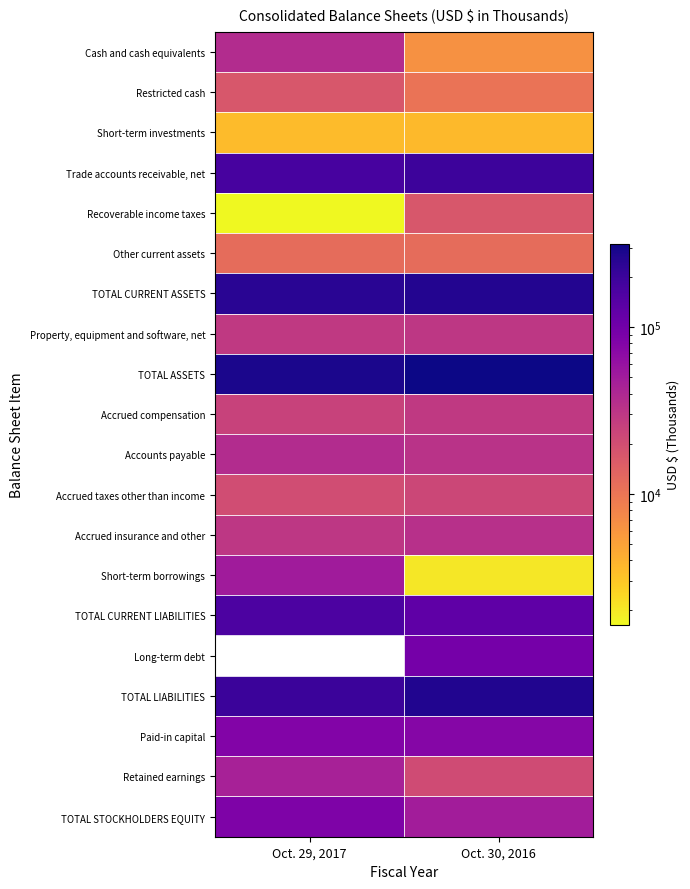

At which label is Retained earnings closest to 33421?

Oct. 30, 2016